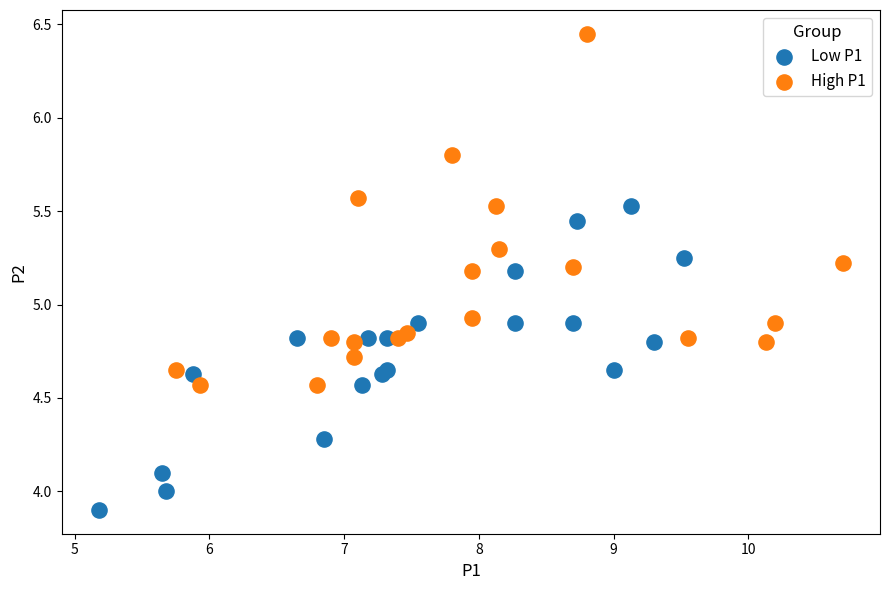

Which series reaches the minimum Y coordinate?

Low P1